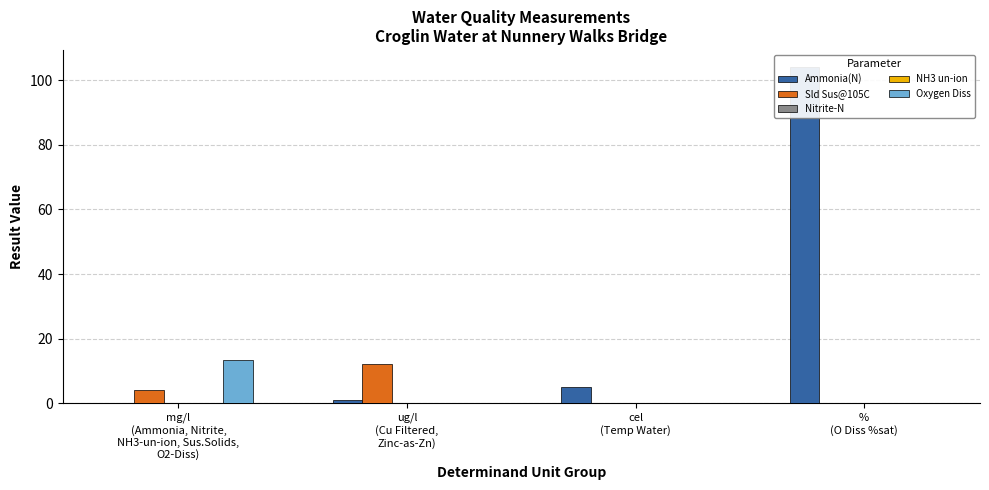

Which series has the largest total across all categories?

Ammonia(N)